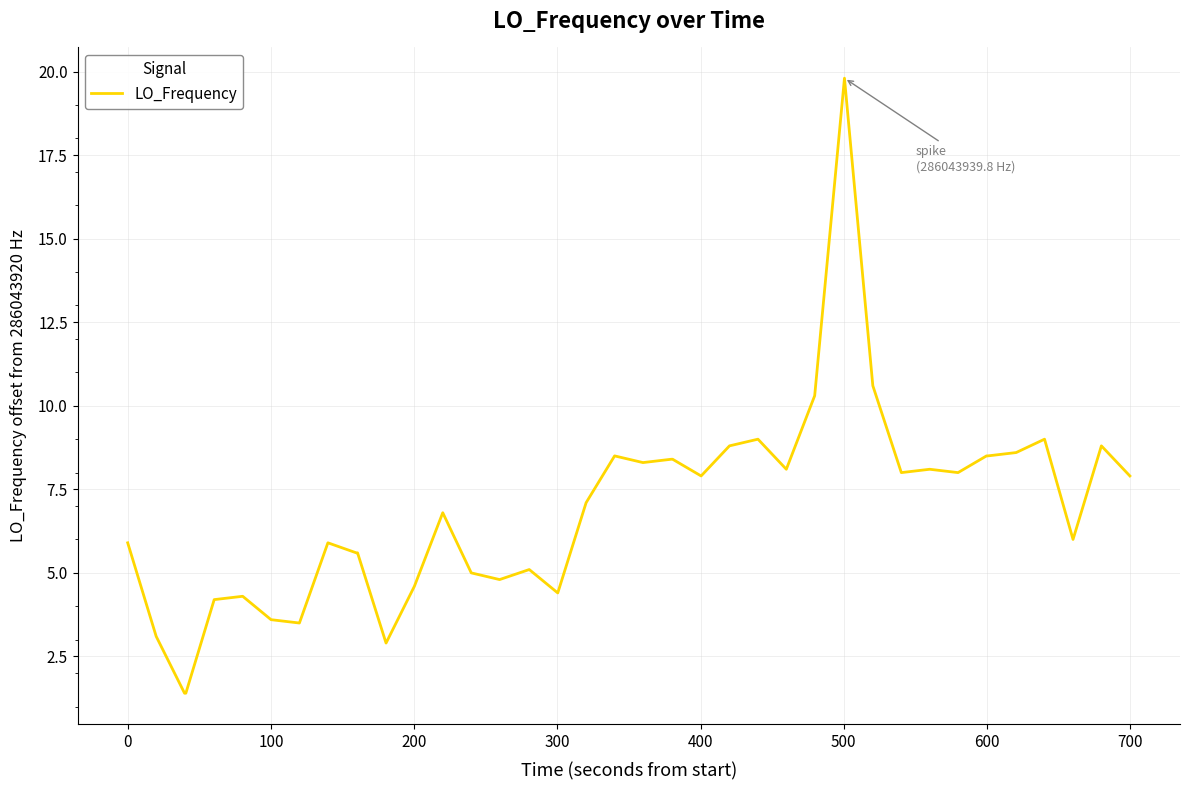

What is the difference between the maximum and minimum values?

18.4